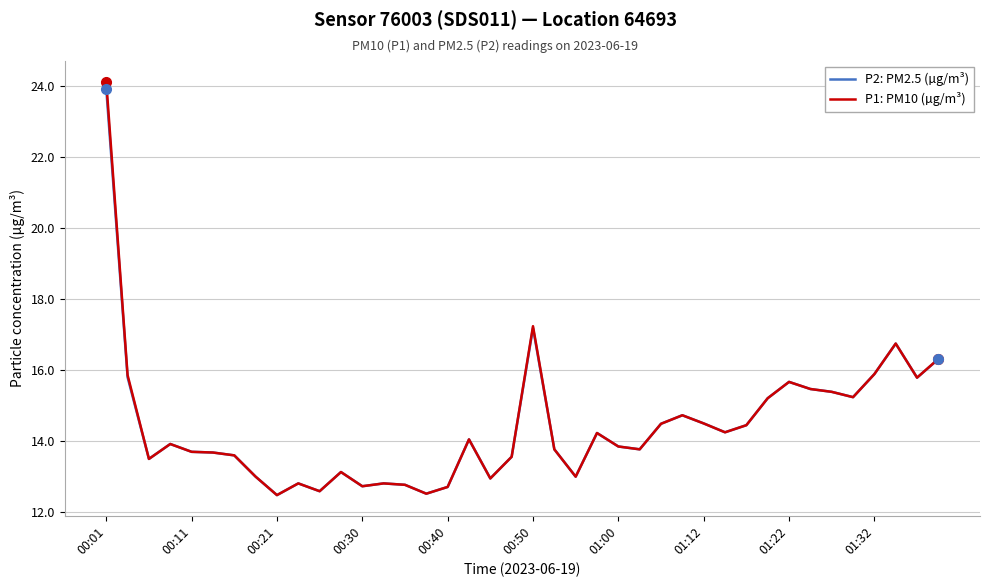

What is the average value of the P1: PM10 (µg/m³) series?

14.4